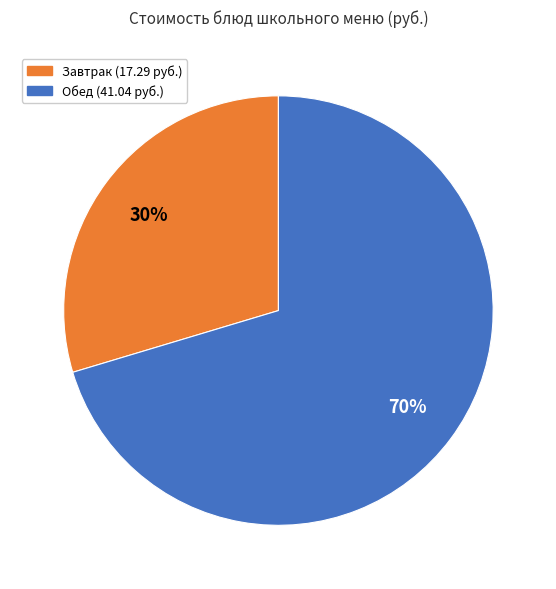

To the nearest percent, what is the average slice percentage?

50%